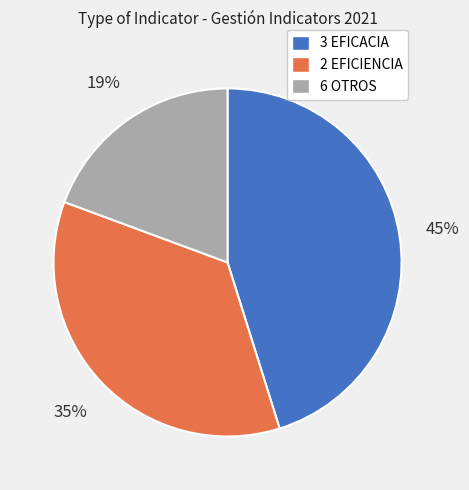

How many segments does this pie chart have?

3